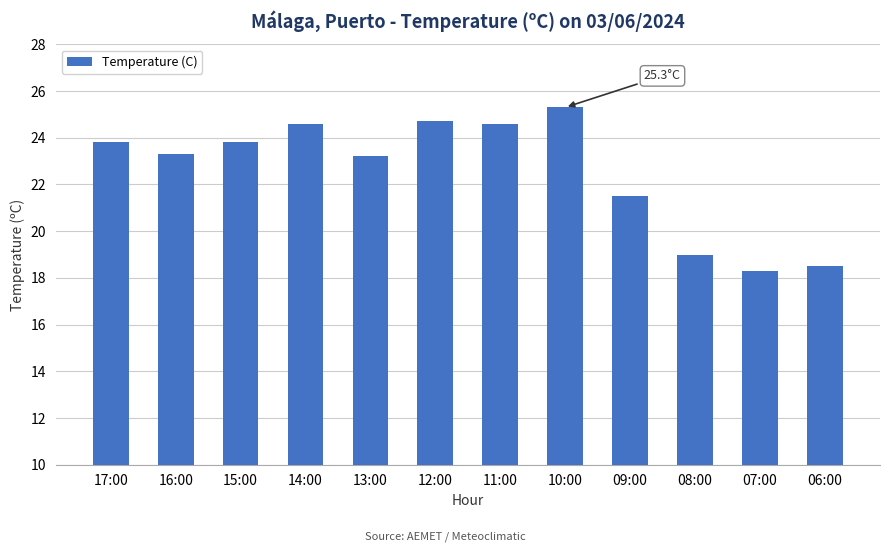

How many categories are shown in the chart?

12